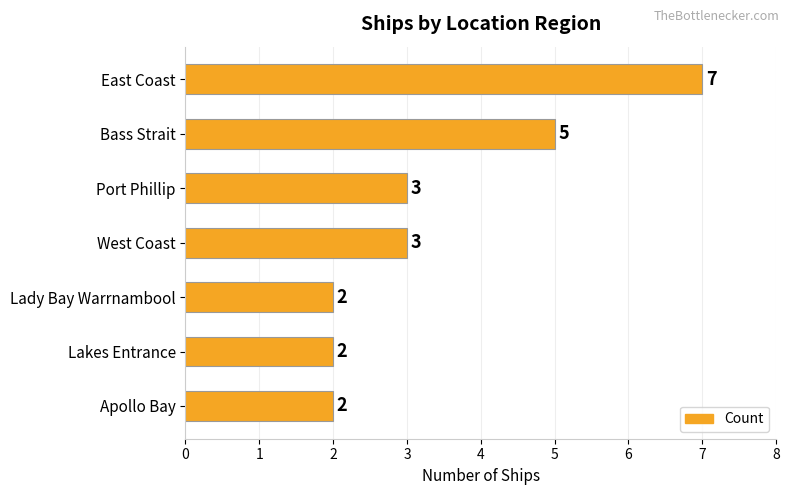

True or false: the data shows 5 at Port Phillip.

False